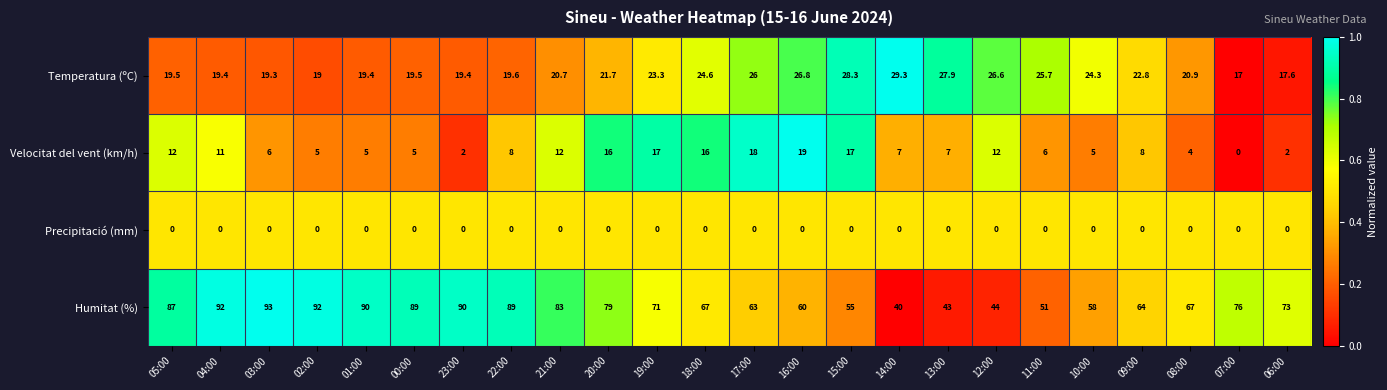

At which category is the sum across all series the highest?

04:00